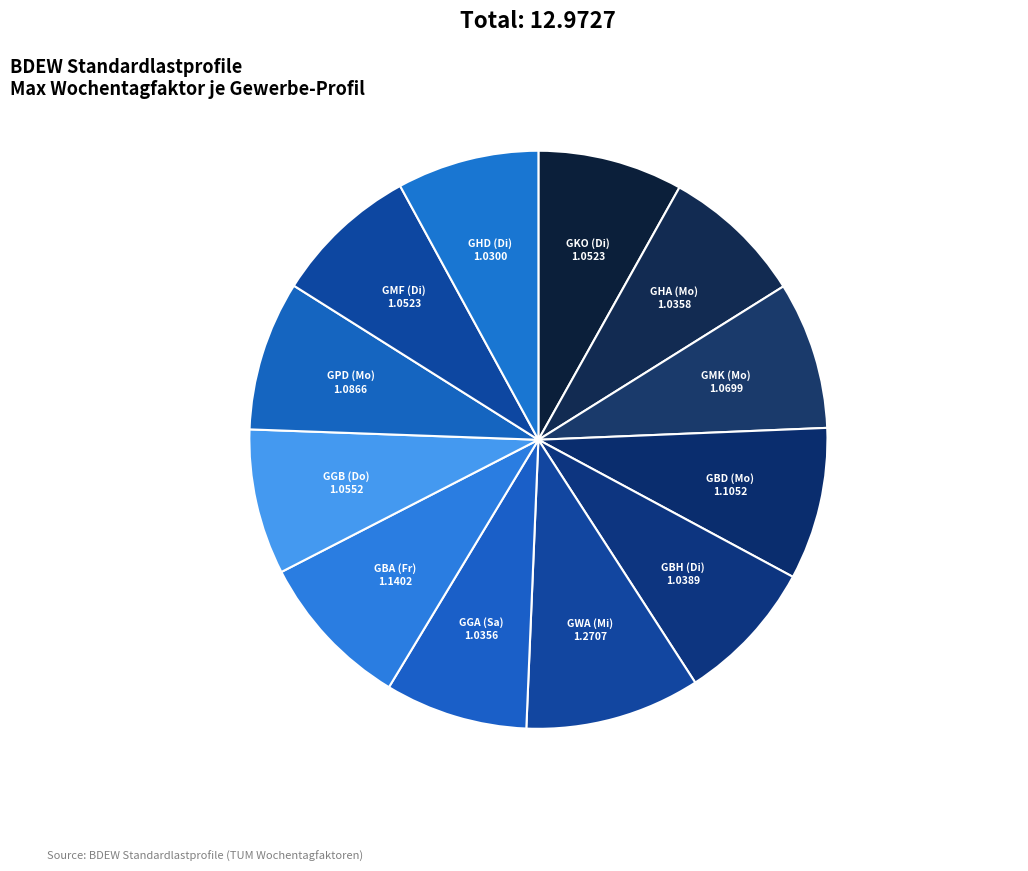

Which category has the biggest portion of the pie?

GWA (Mi)